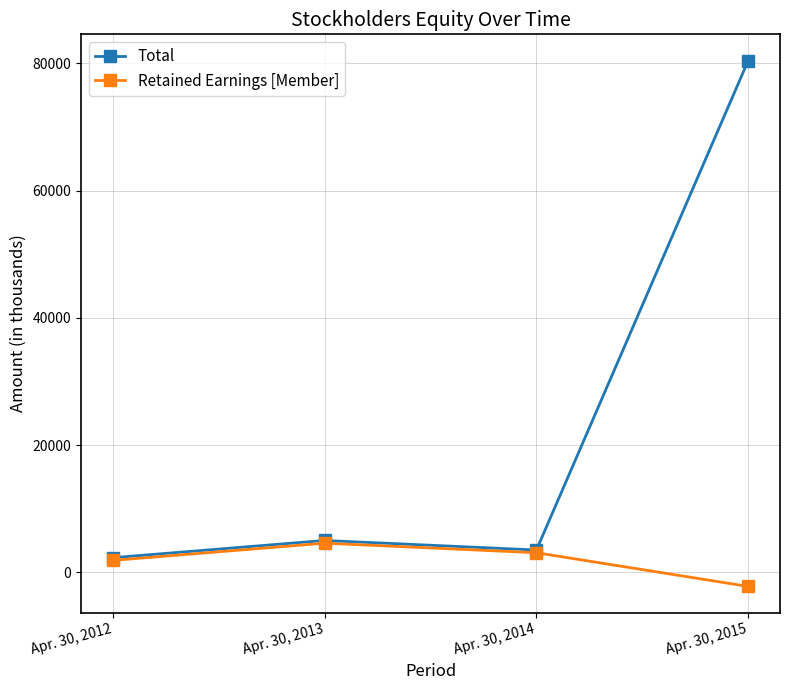

Which series has the largest total across all categories?

Total